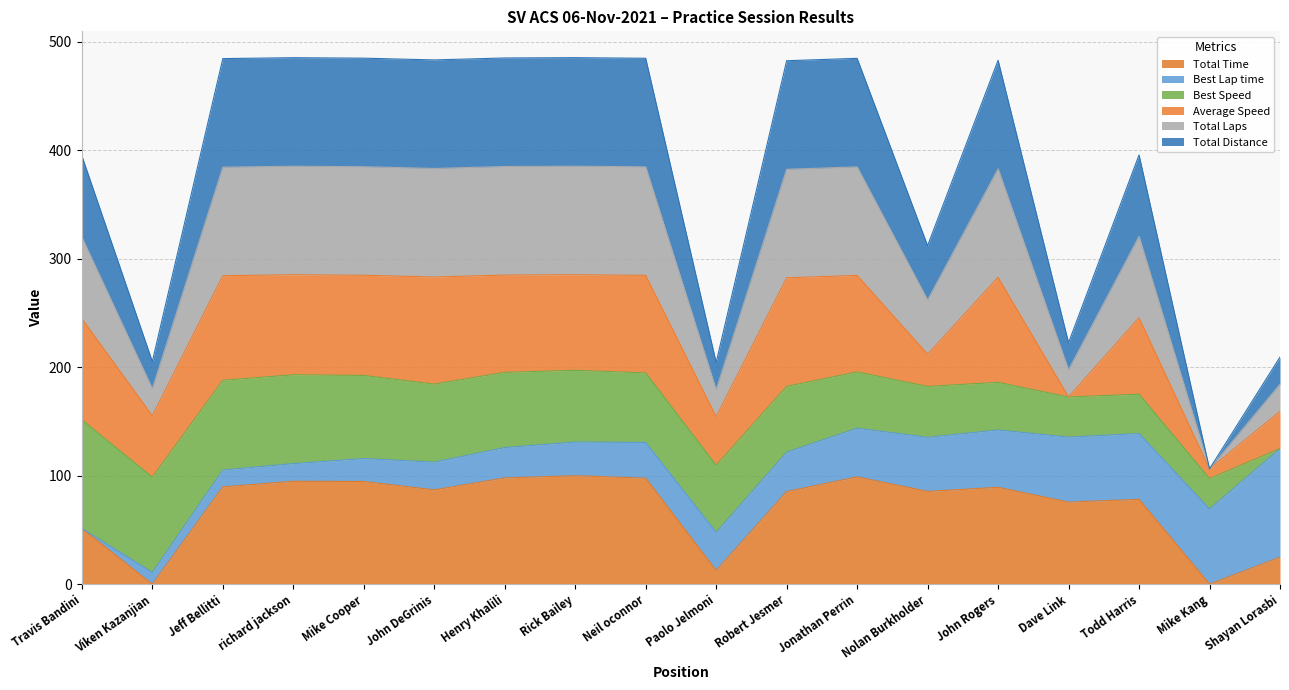

Where does the Total Time series first go above 86?

Jeff Bellitti